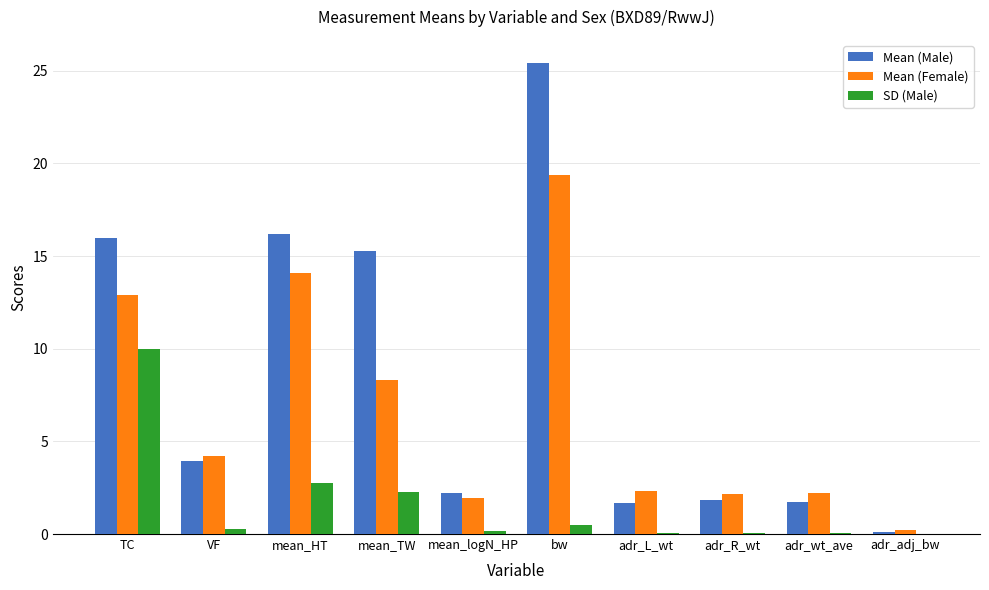

What is the approximate value of Mean (Male) at adr_wt_ave?

1.8